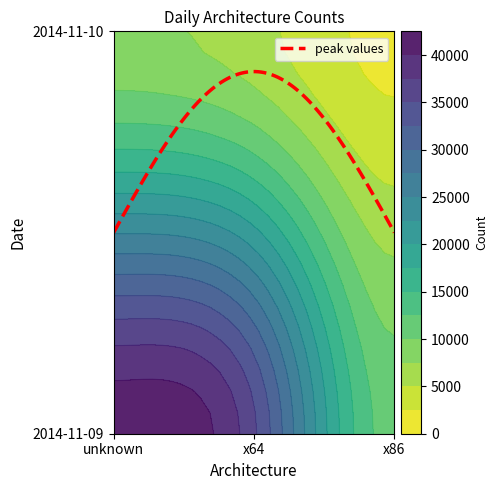

How many data points in 2014-11-10 are above 5939?

1